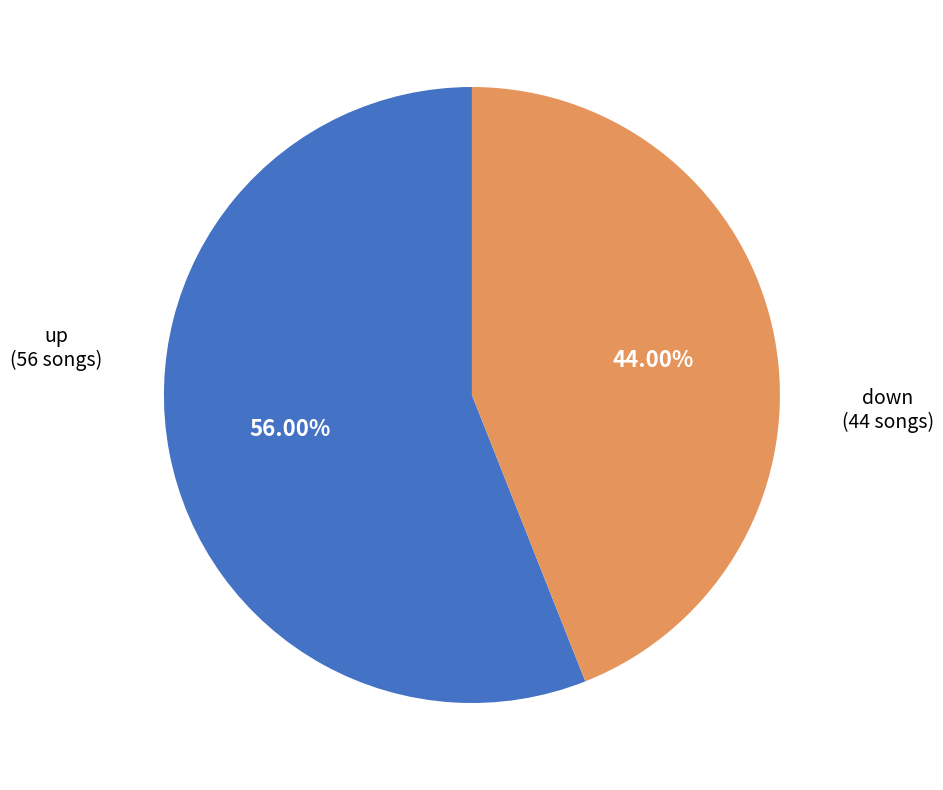

Does any single category account for the majority?

Yes